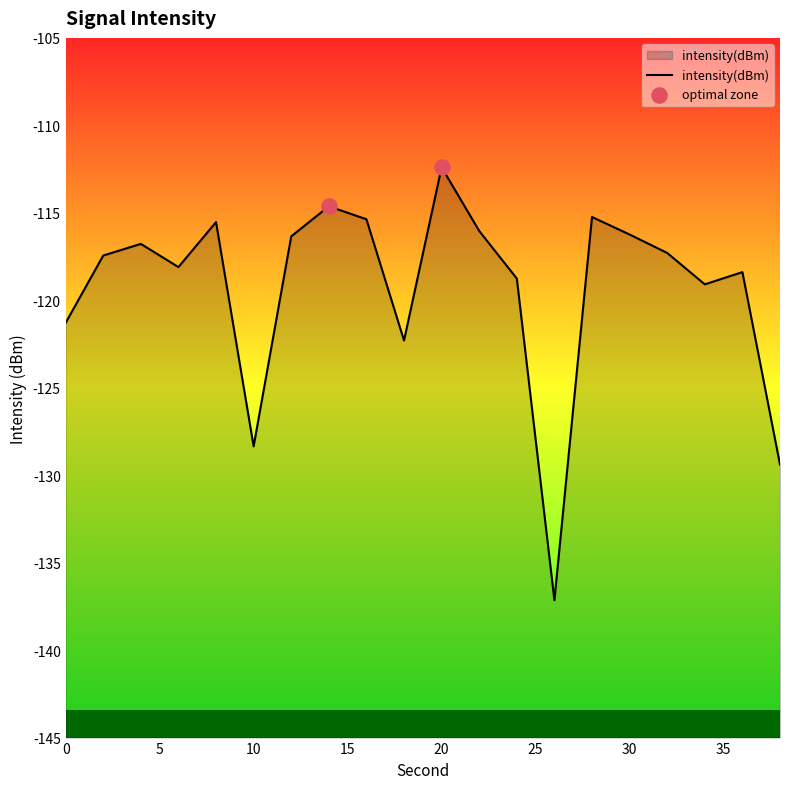

Which has a higher value, 12 or 30?

30